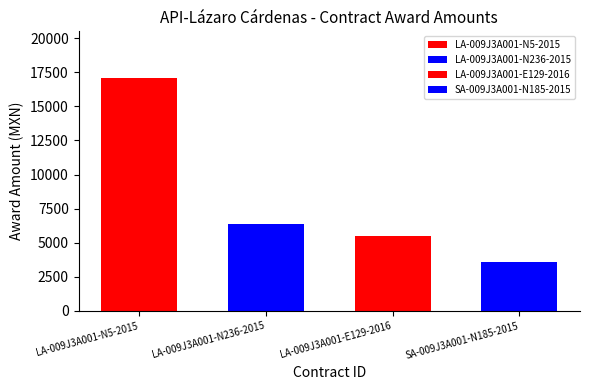

Rank the categories by value from lowest to highest.

SA-009J3A001-N185-2015, LA-009J3A001-E129-2016, LA-009J3A001-N236-2015, LA-009J3A001-N5-2015